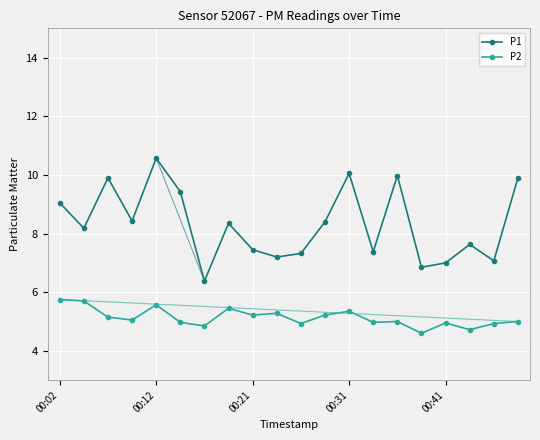

What is the minimum value for P1?

6.4